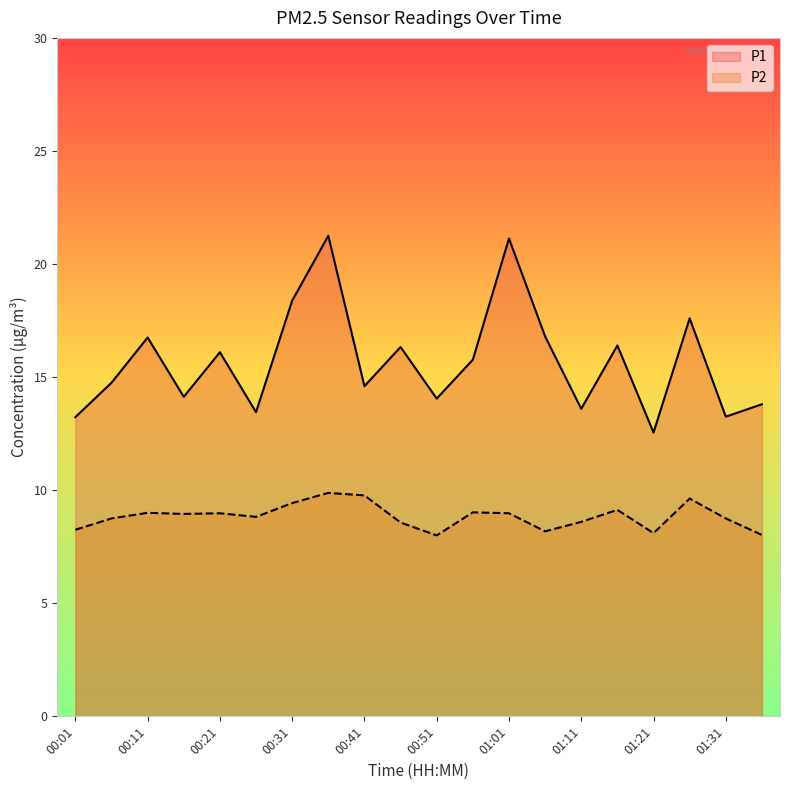

True or false: P1 has more than 1 points higher than both neighbors.

True